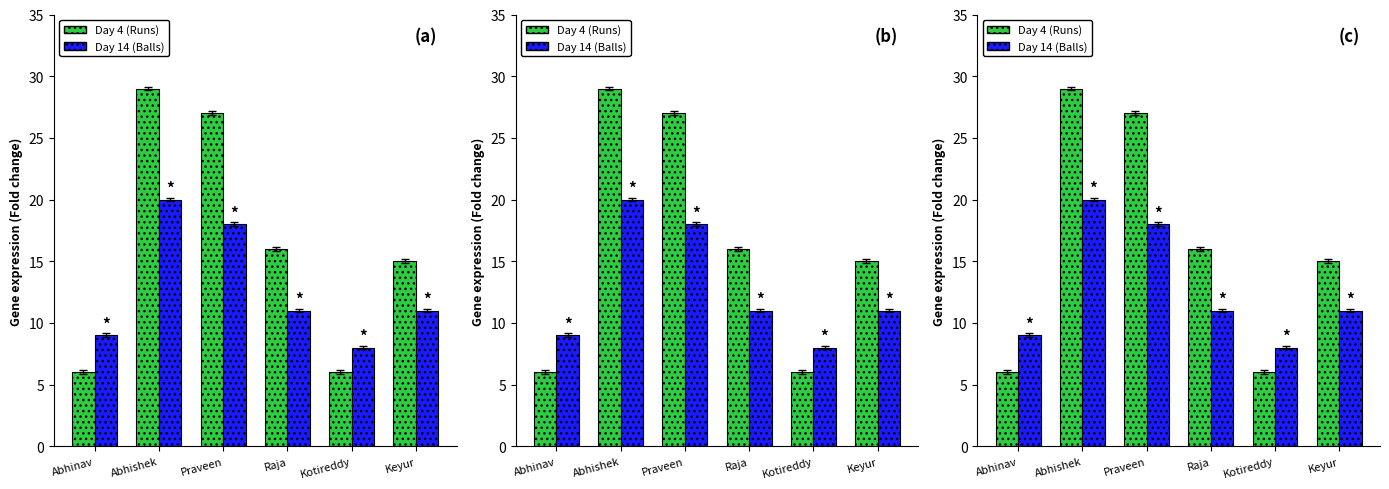

At which label does Day 4 (Runs) first exceed 16?

Abhishek